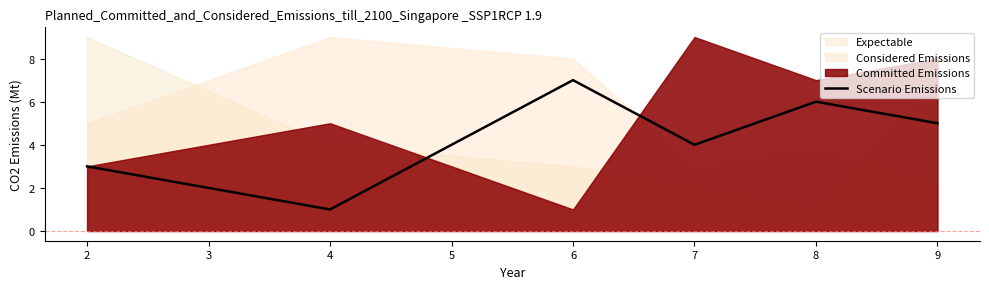

Reading left to right, what are all the values shown in this chart?

3	1	7	4	6	5